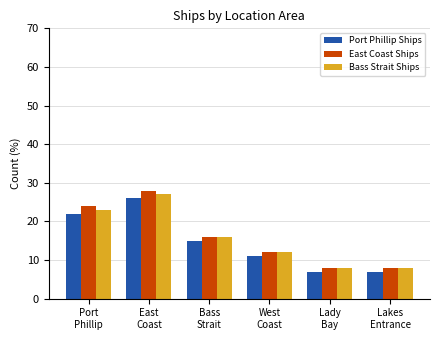

Between East
Coast and Lakes
Entrance, which series saw the biggest shift?

East Coast Ships